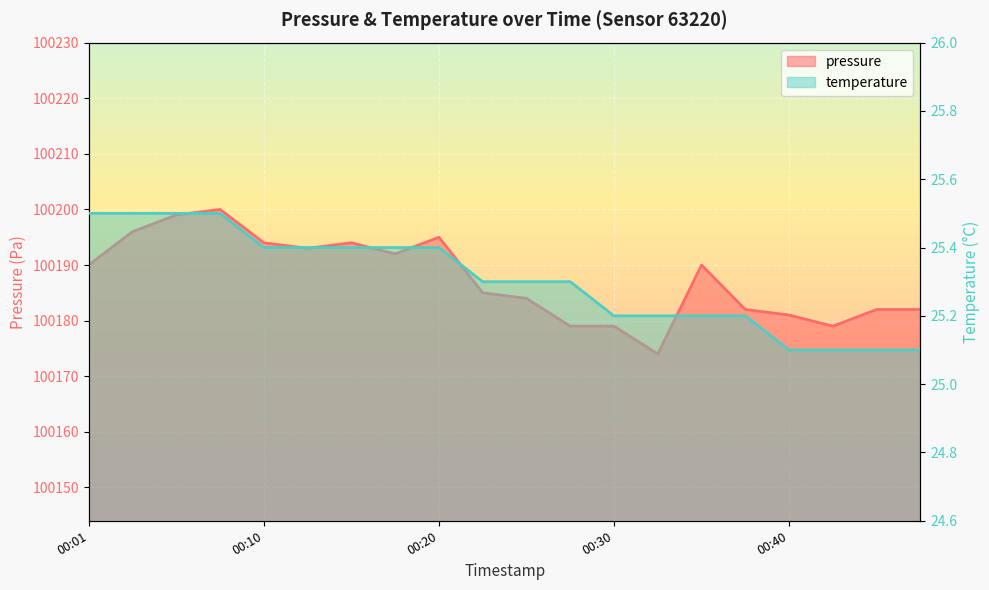

The temperature series shows 39.3 at 00:40. True or false?

False